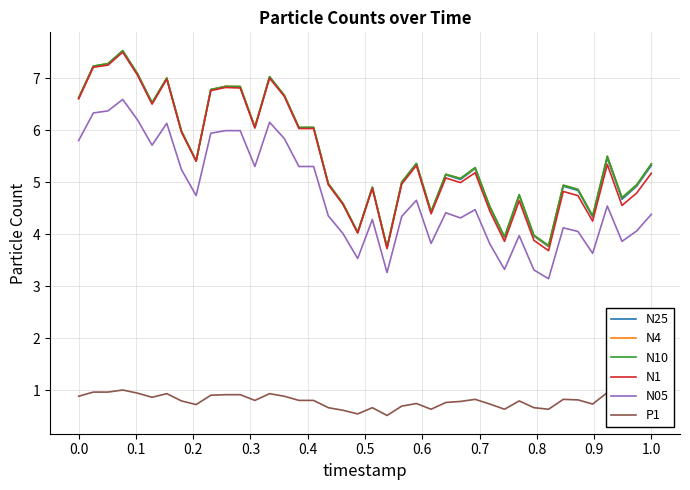

True or false: P1 and N1 intersect in this chart.

False